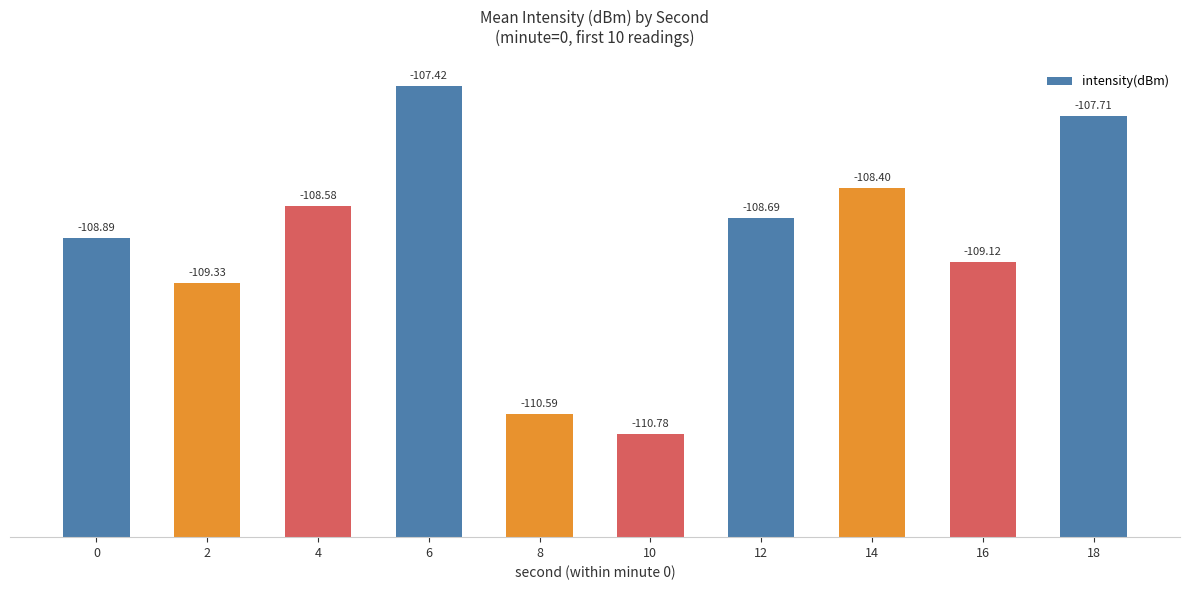

Reading left to right, transcribe all the data shown in this chart.

0=2.9	2=2.5	4=3.2	6=4.4	8=1.2	10=1.0	12=3.1	14=3.4	16=2.7	18=4.1